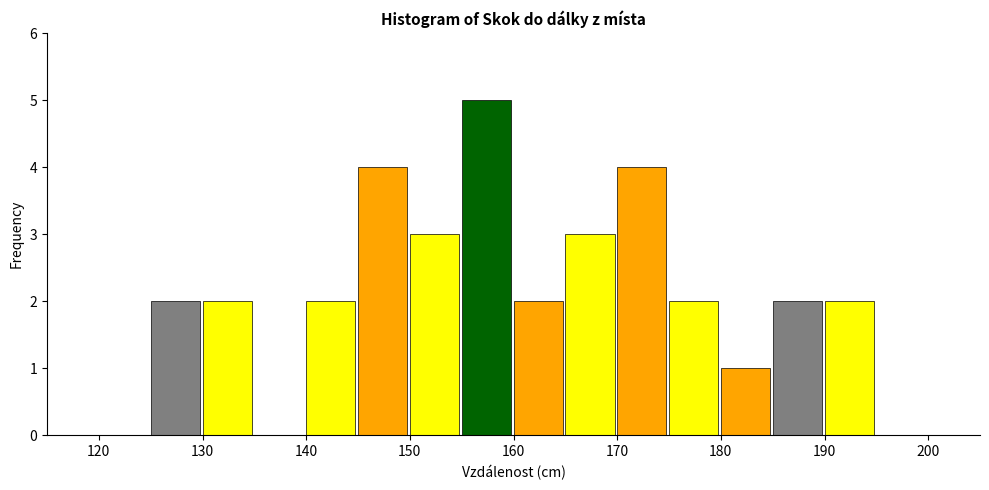

Reading left to right, list every bar in this chart as the range it spans on the x-axis followed by its height. The values are not printed on the chart, so give them approximately, as read against the axis.

120 to 125: 0
125 to 130: 2
130 to 135: 2
135 to 140: 0
140 to 145: 2
145 to 150: 4
150 to 155: 3
155 to 160: 5
160 to 165: 2
165 to 170: 3
170 to 175: 4
175 to 180: 2
180 to 185: 1
185 to 190: 2
190 to 195: 2
195 to 200: 0